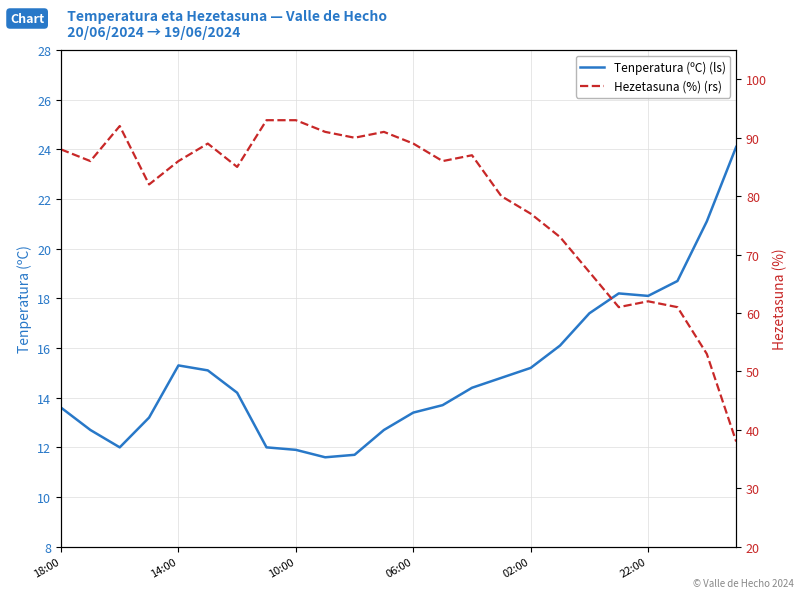

What is the highest value of the Hezetasuna (%) (rs) series?

93.0